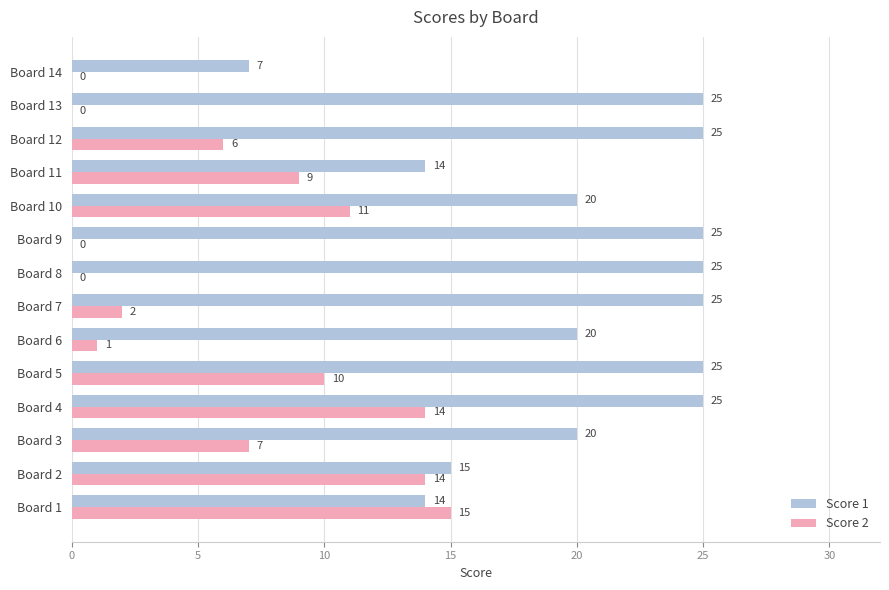

What is the highest value of the Score 1 series?

25